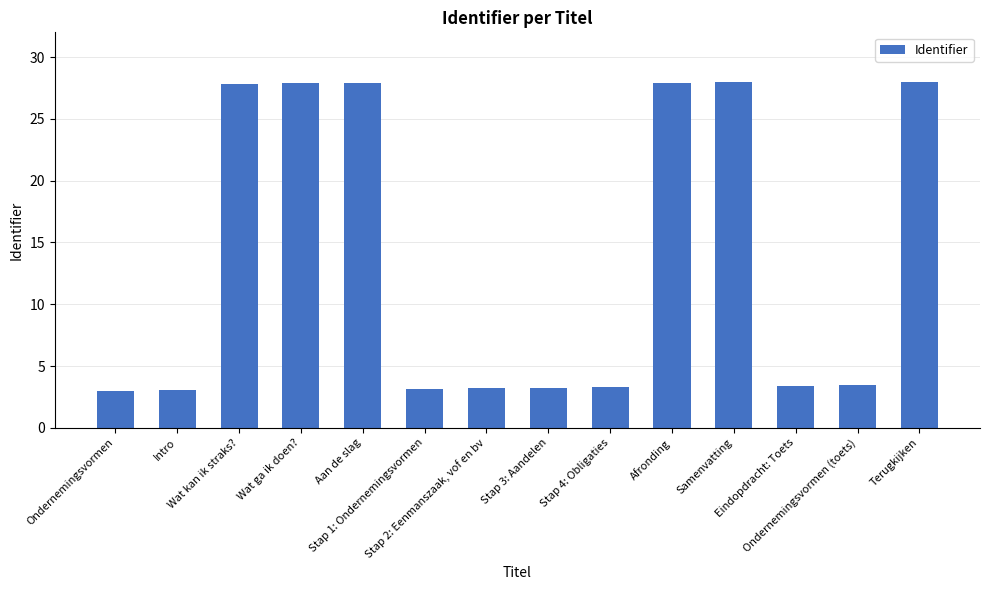

Rank the categories by value from highest to lowest.

Terugkijken, Samenvatting, Afronding, Aan de slag, Wat ga ik doen?, Wat kan ik straks?, Ondernemingsvormen (toets), Eindopdracht: Toets, Stap 4: Obligaties, Stap 3: Aandelen, Stap 2: Eenmanszaak, vof en bv, Stap 1: Ondernemingsvormen, Intro, Ondernemingsvormen